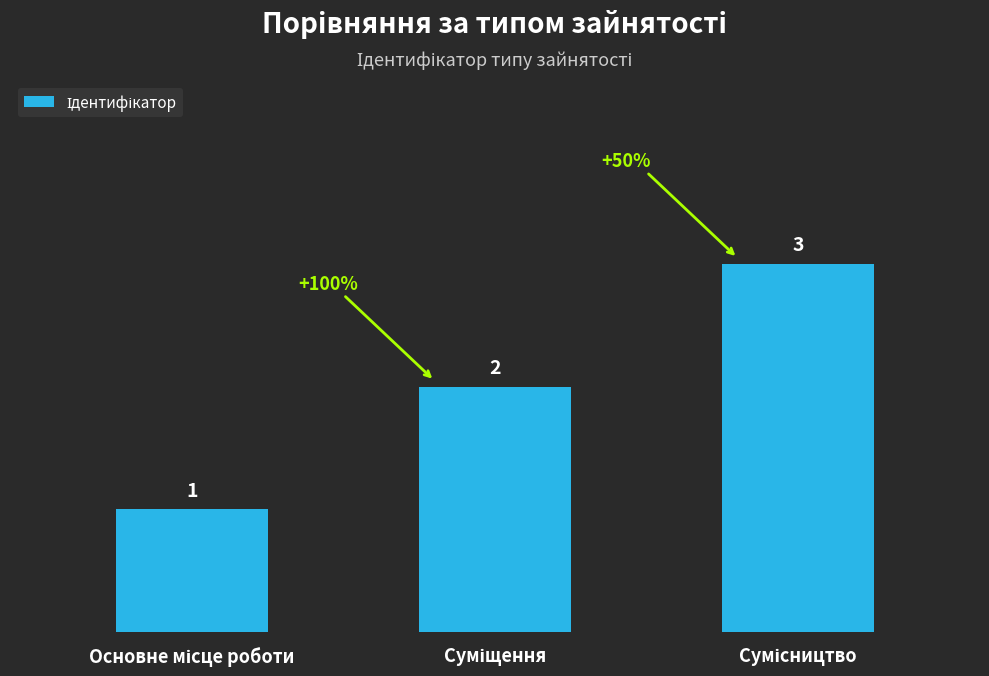

What is the maximum value shown in the chart?

3